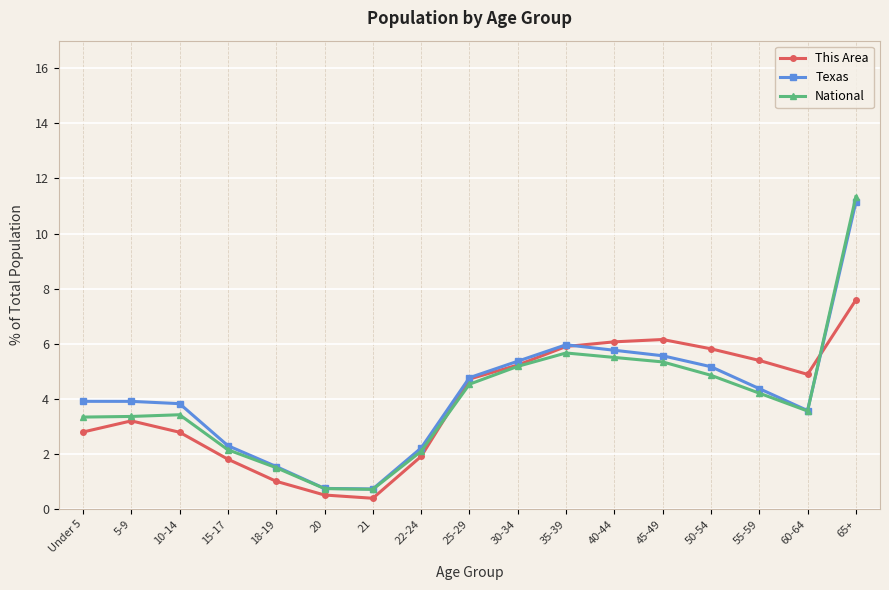

How many values in the This Area series are below 4?

8